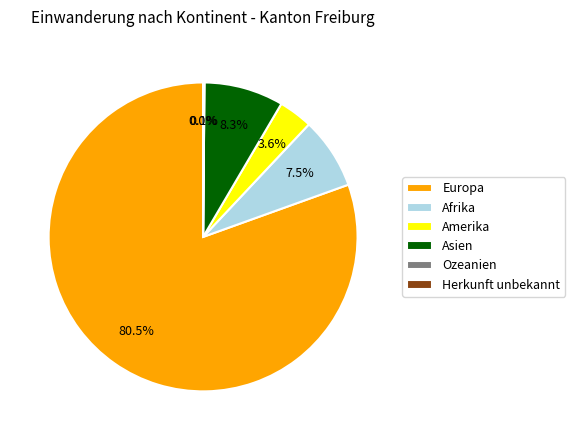

What portion of the pie excludes Amerika?

96.4%